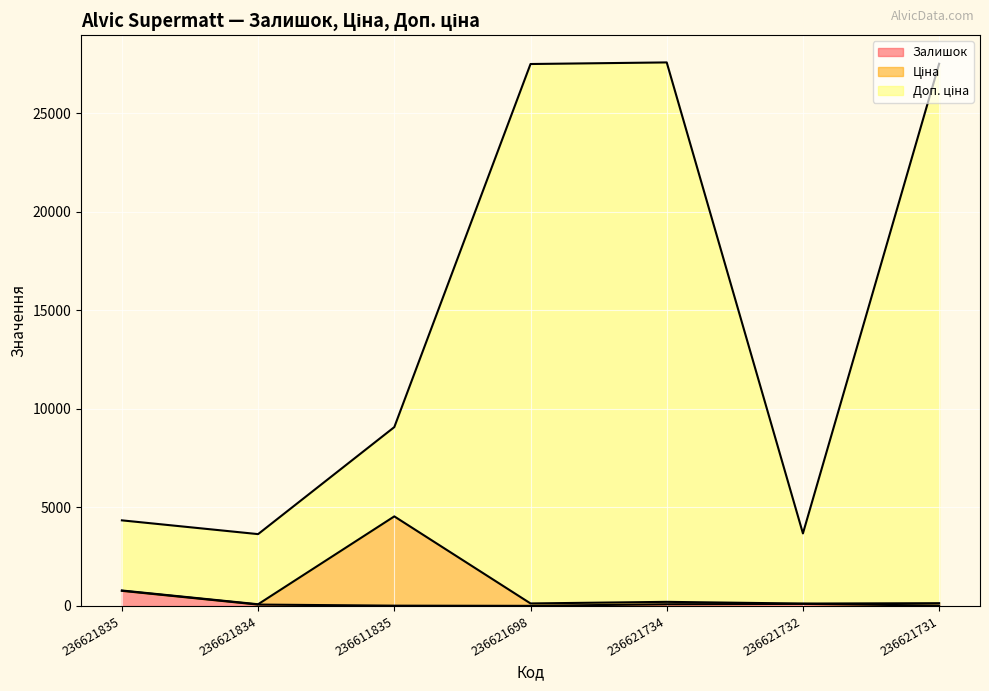

Does the chart display data point markers on the line(s)?

No